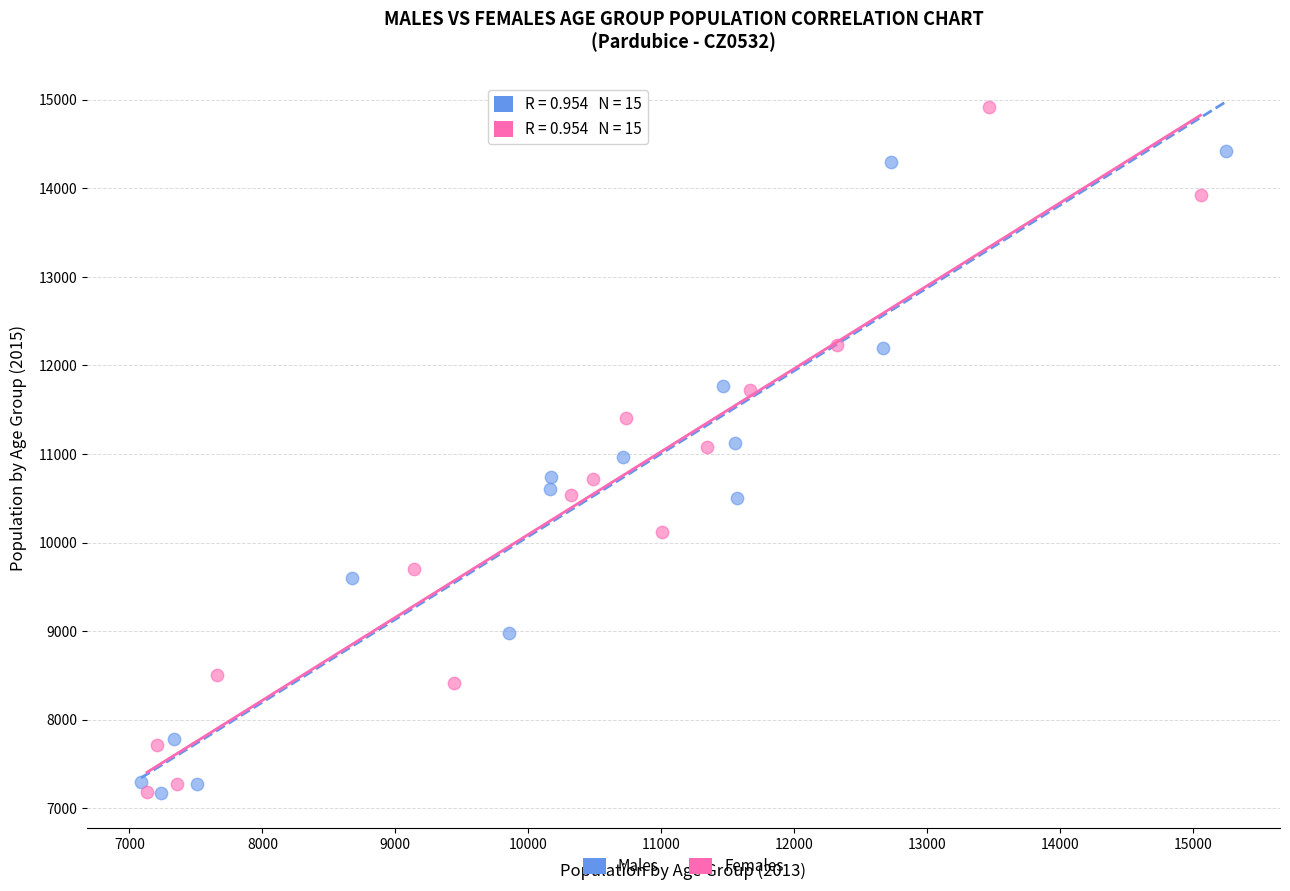

What are all the series names shown in the legend?

Males, Females